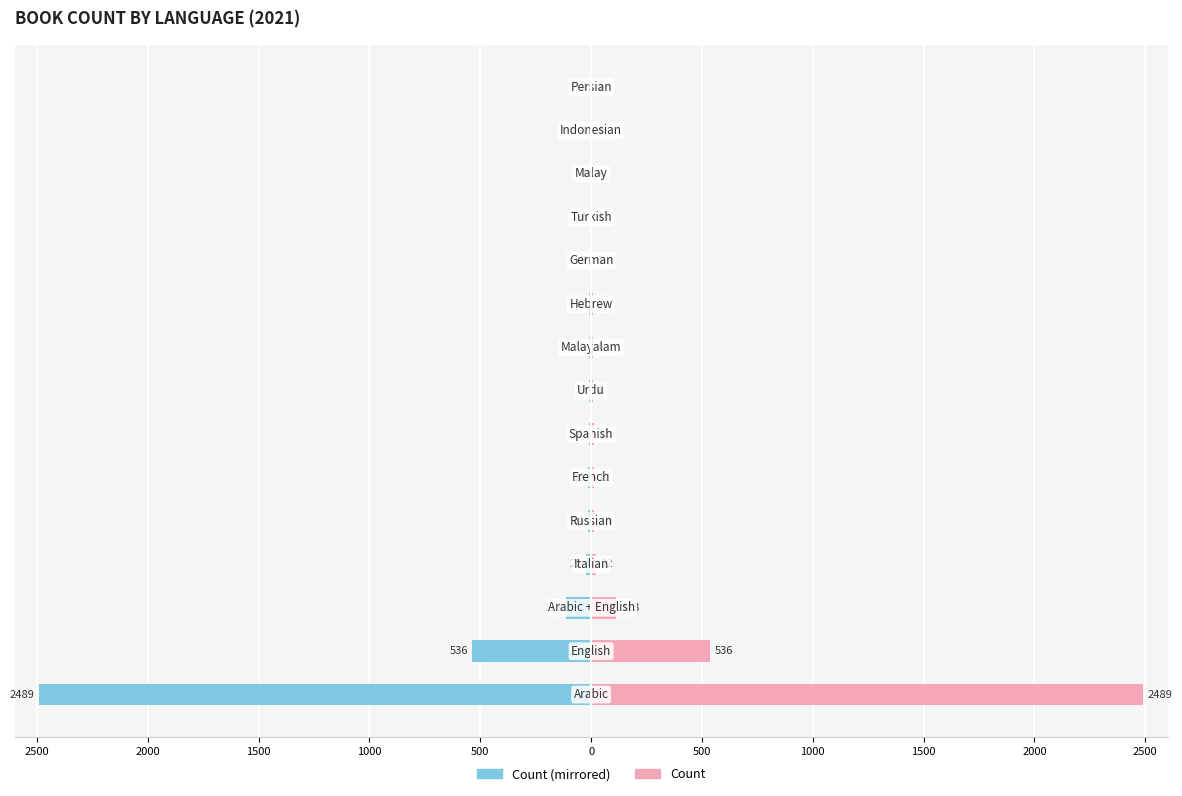

Is the value of Count (right) at 500 greater than the value of Count (left) at 500?

Yes